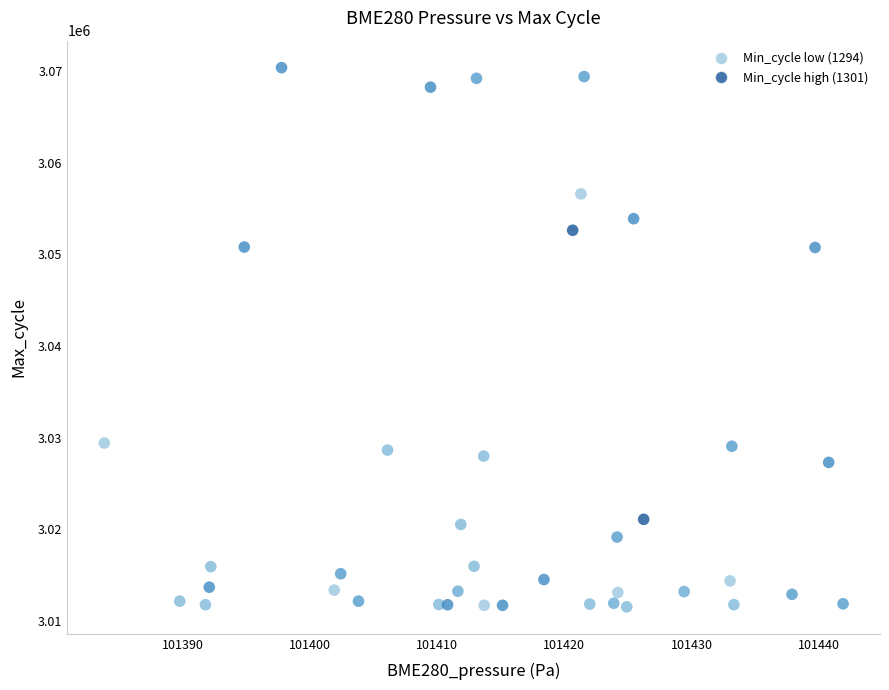

What is the range of Y values (max minus min)?

58819